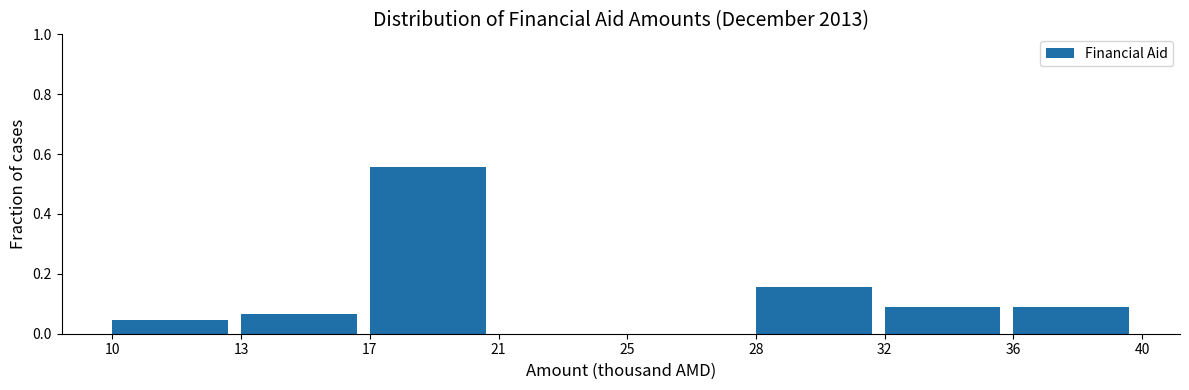

What is the sum of all values?

1.0